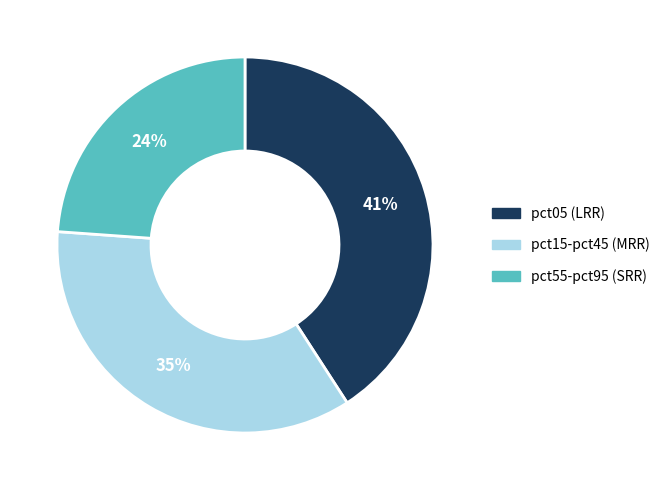

Is there any slice that represents more than half of the pie?

No